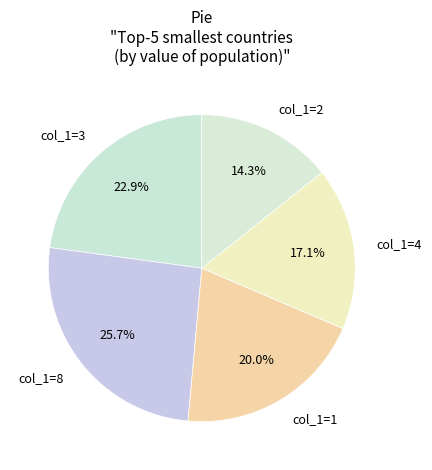

How many segments does this pie chart have?

5